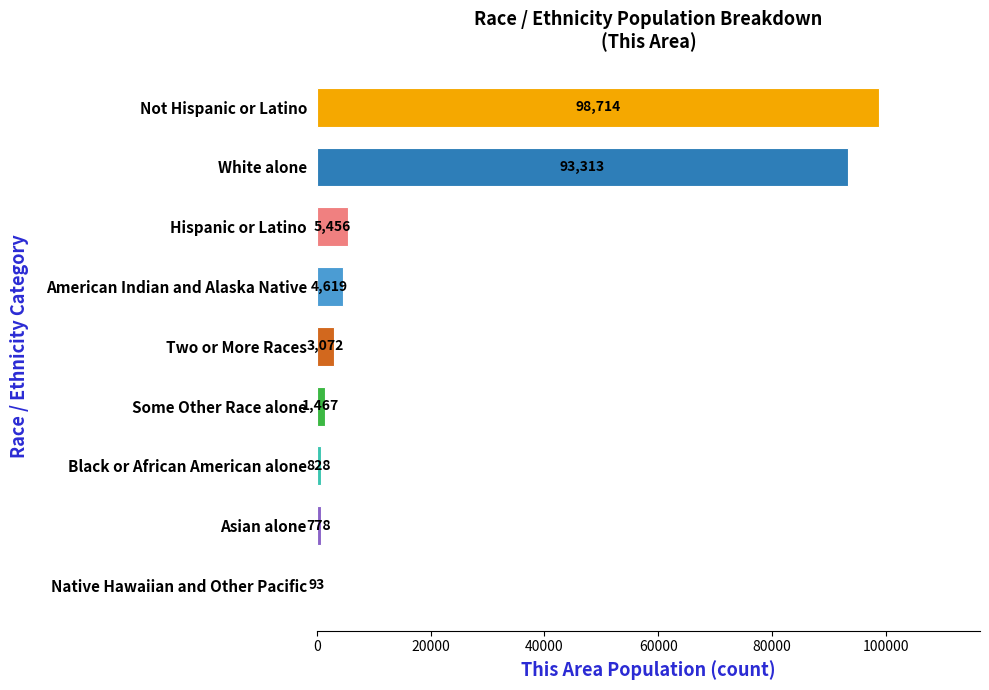

Between Native Hawaiian and Other Pacific and Two or More Races, which is larger?

Two or More Races